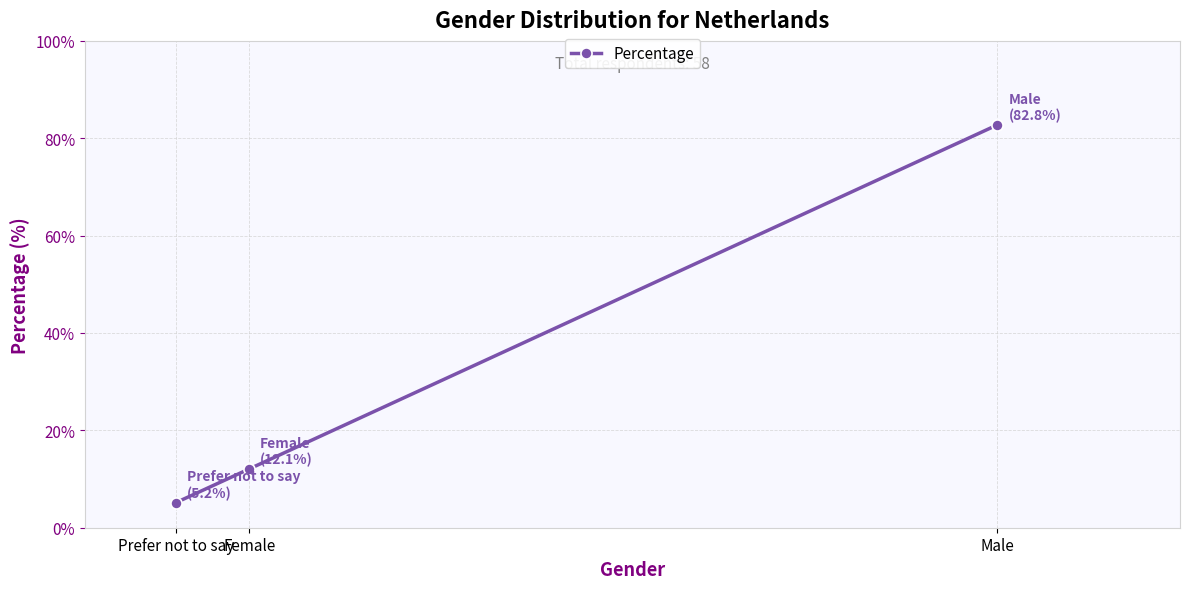

Which label corresponds to the largest value in the chart?

Male